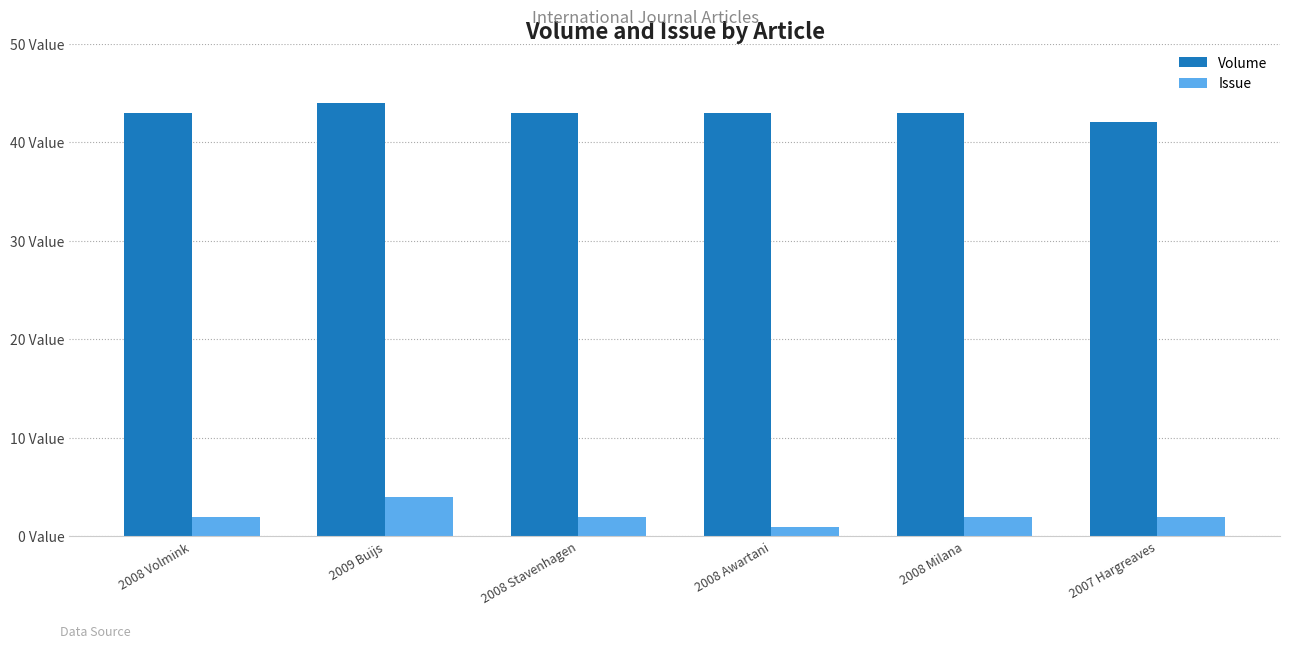

At how many categories does at least one series exceed 33?

6